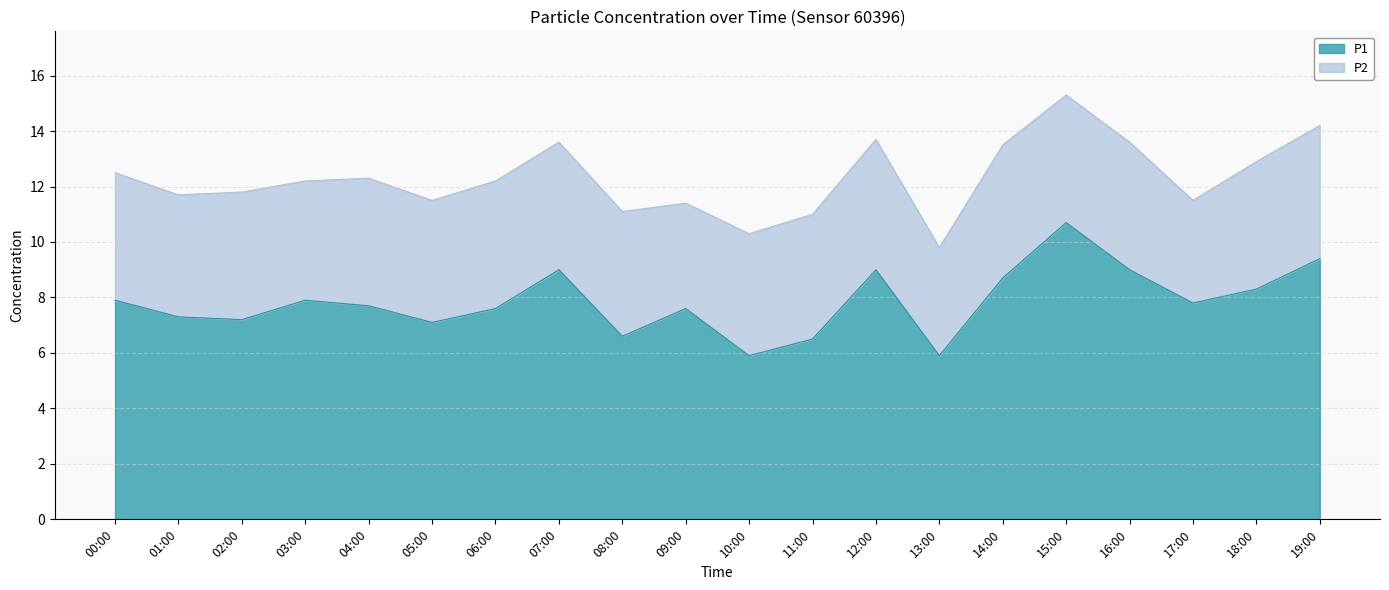

What is the difference between the second highest and second lowest values?

3.5